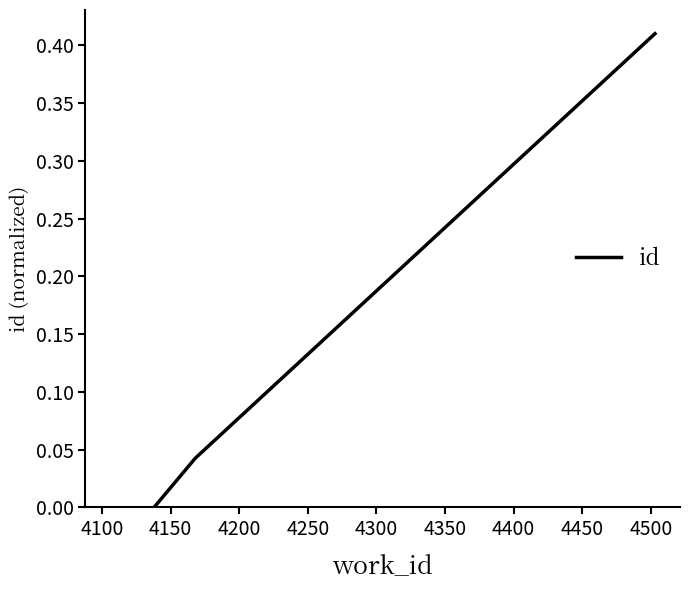

How many values exceed 0?

2